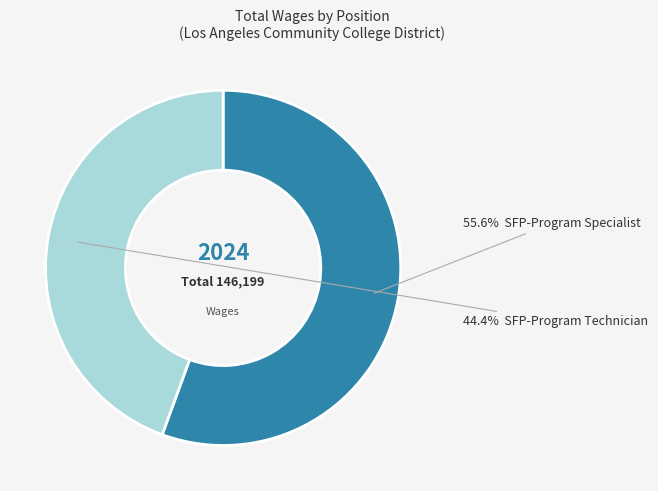

Is there any slice that represents more than half of the pie?

Yes